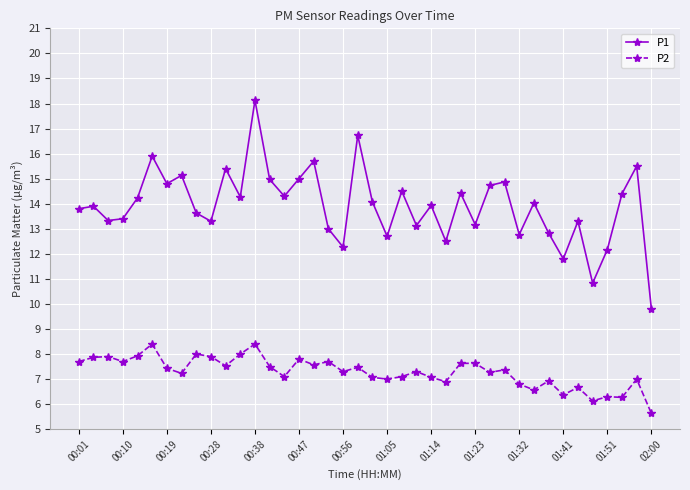

Count the number of categories in the chart.

40